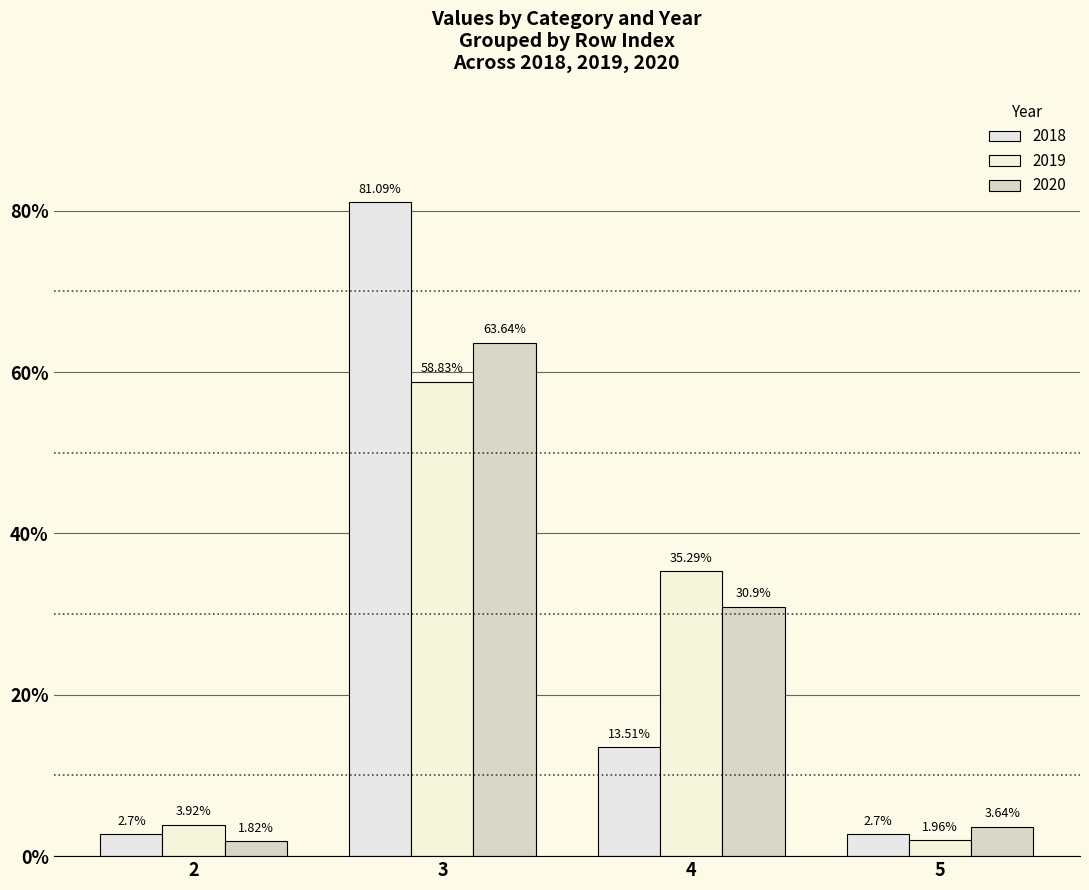

What is the value of the 2018 bar at the 1st from the left?

2.7